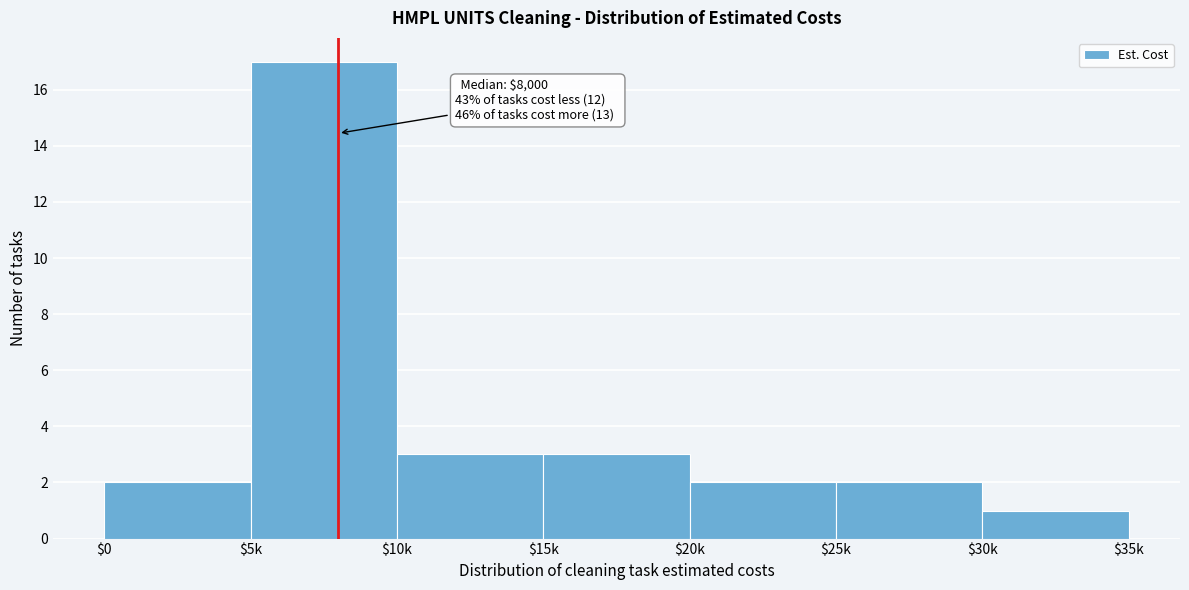

Reading left to right, extract all data points from this chart.

2	17	3	3	2	2	1